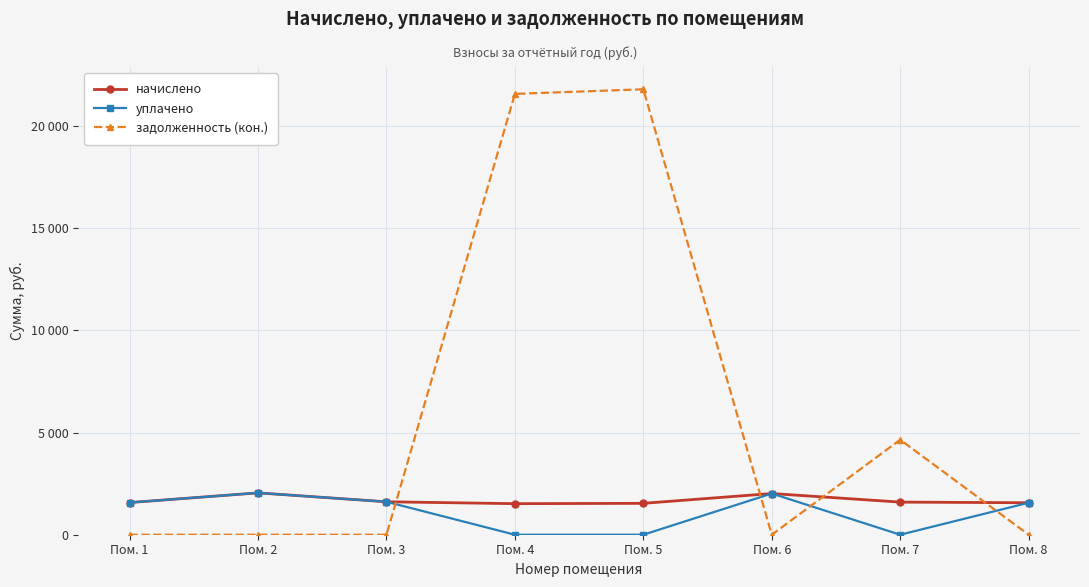

True or false: начислено and задолженность (кон.) intersect in this chart.

True